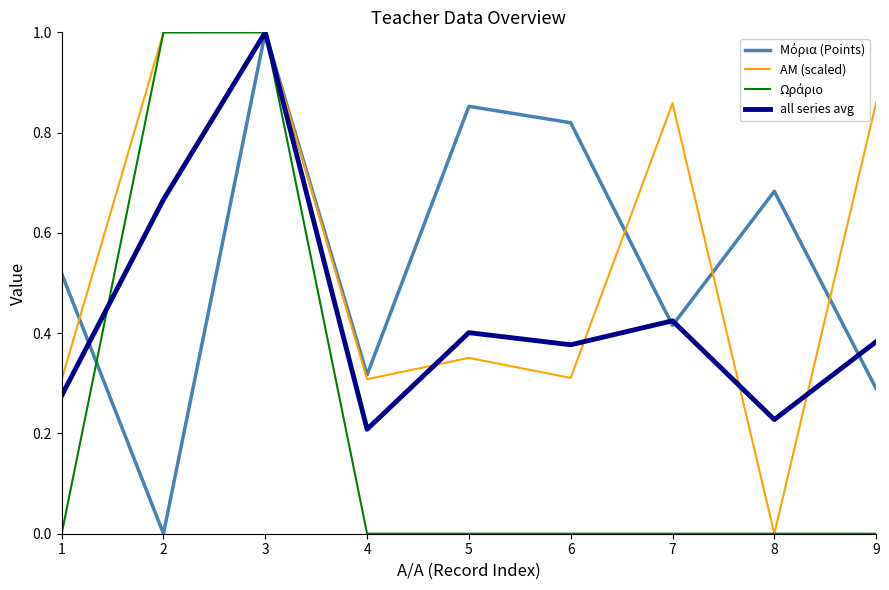

What is the maximum value shown in the chart?

1.0